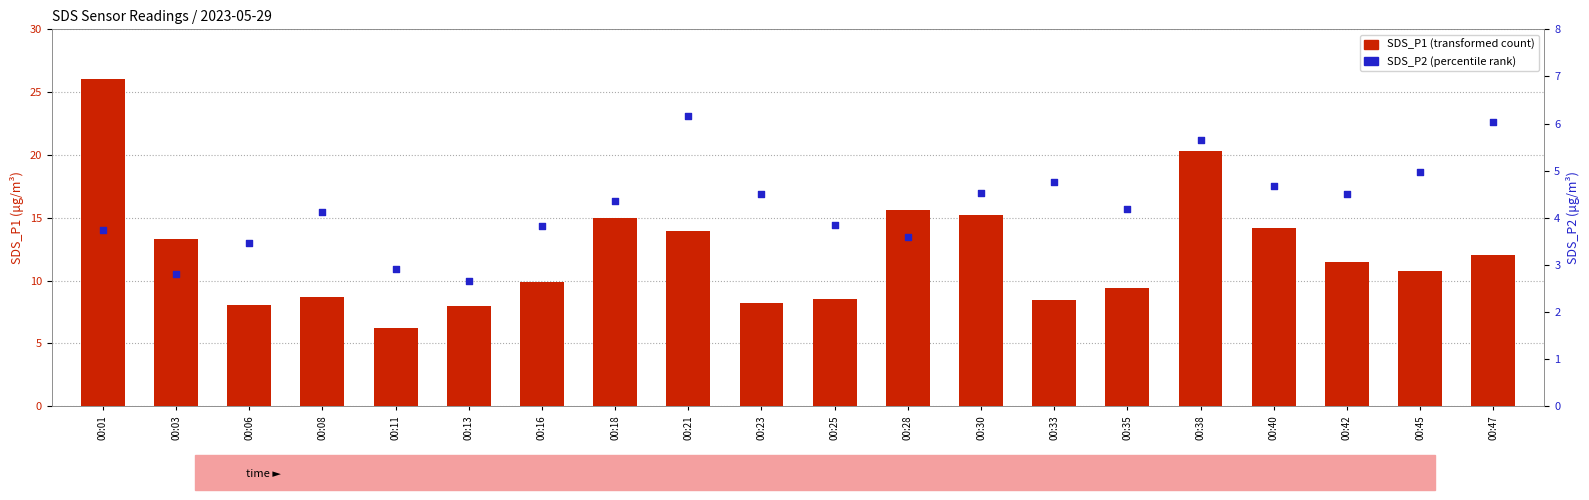

Which series reaches the maximum Y coordinate?

SDS_P1